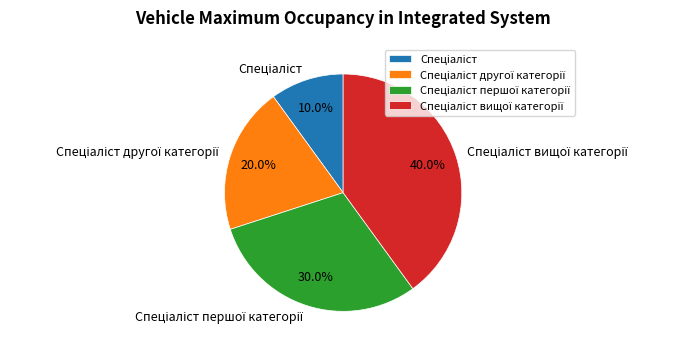

Is there a majority slice in this chart?

No